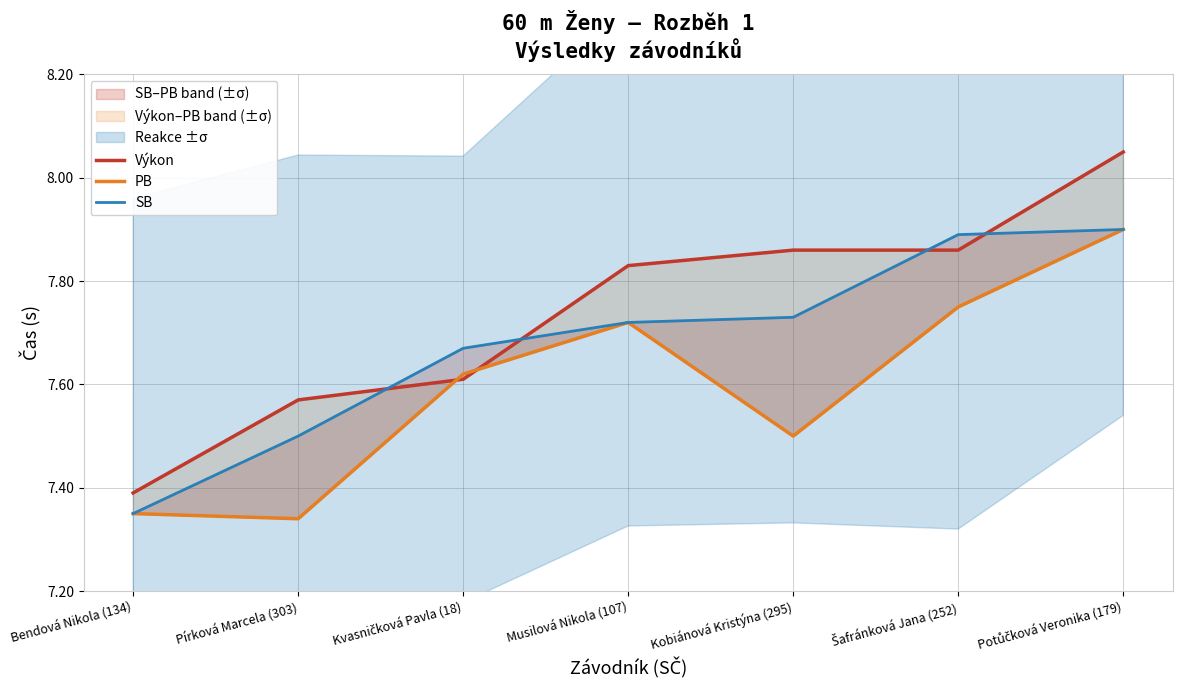

Rank the series by their average value, from highest to lowest.

Výkon, SB, PB